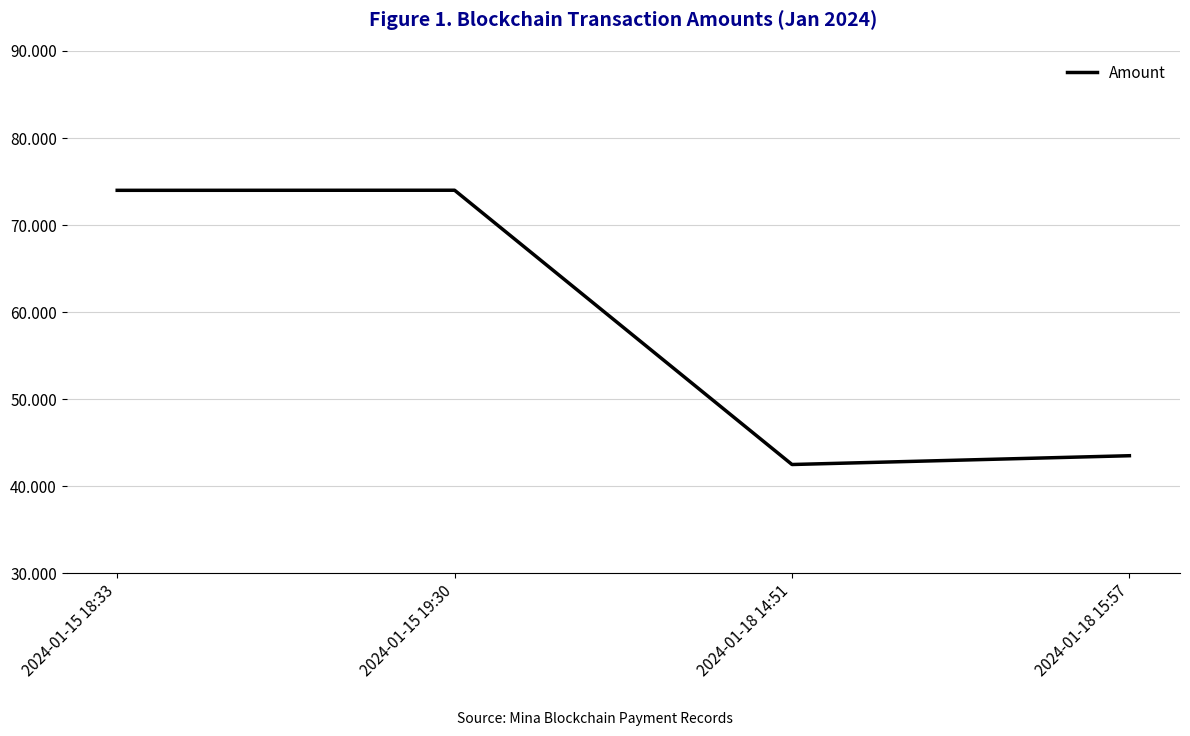

True or false: the data has more than 2 interior local peaks.

False